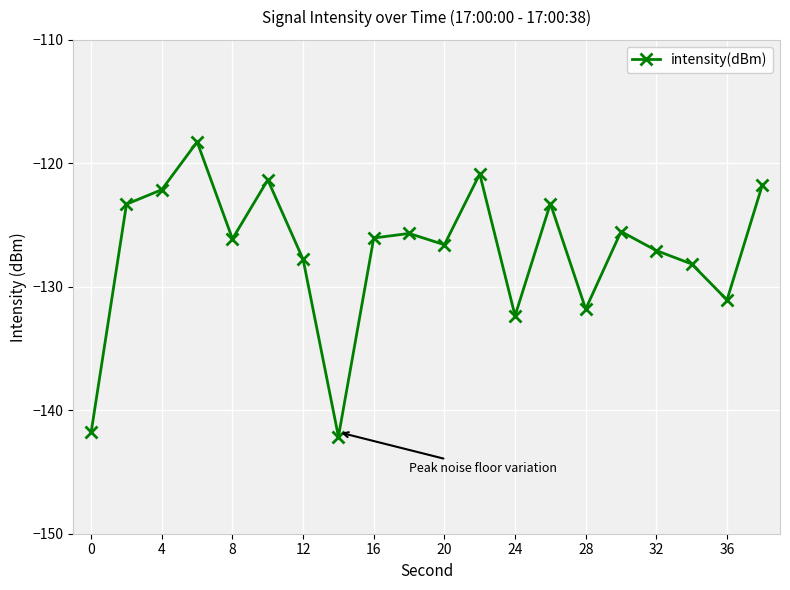

What is the value of the 3rd point from the left?

-122.1